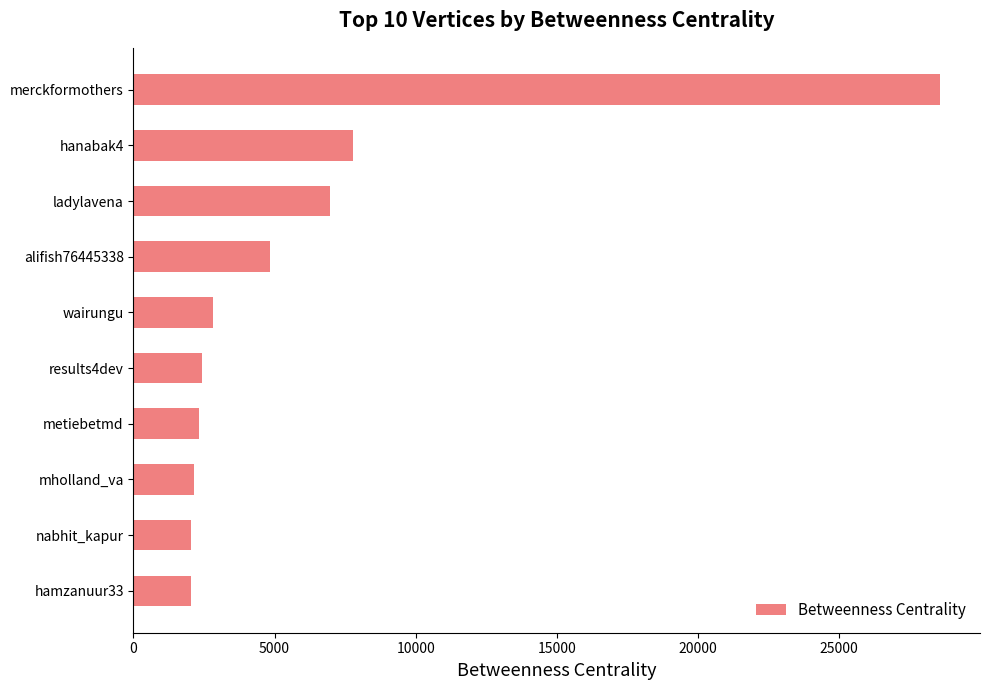

The value at results4dev is 3746.1. True or false?

False